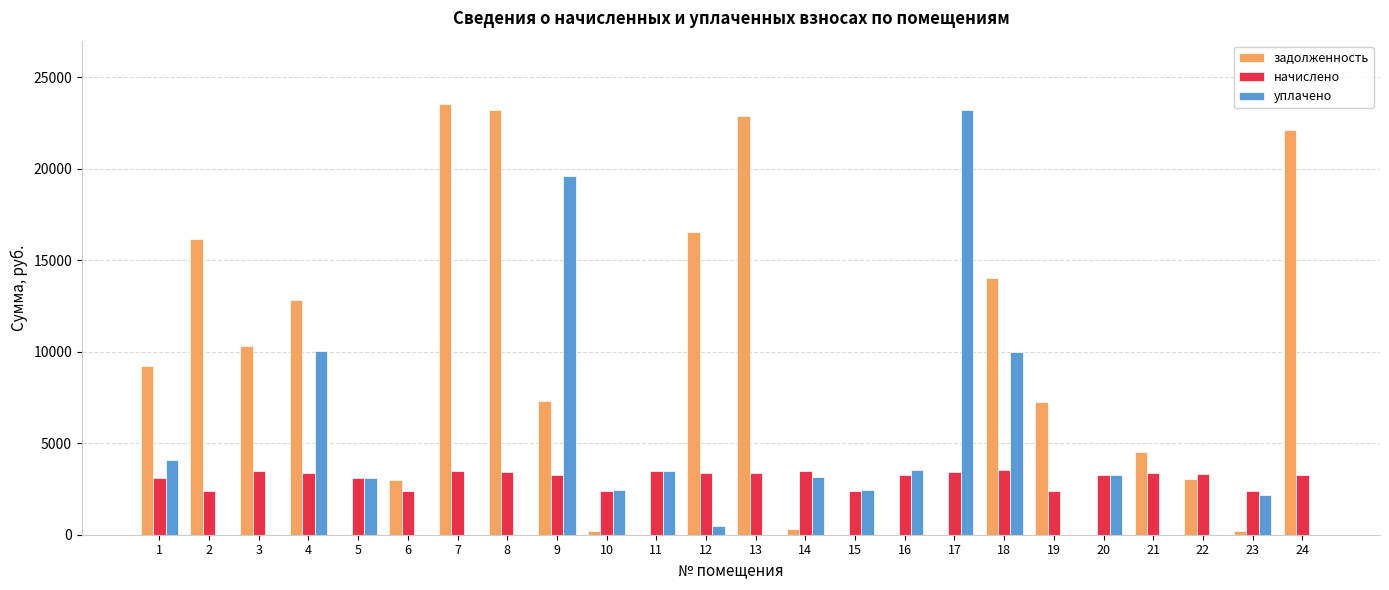

What is the total value across all series at 1?

16465.2